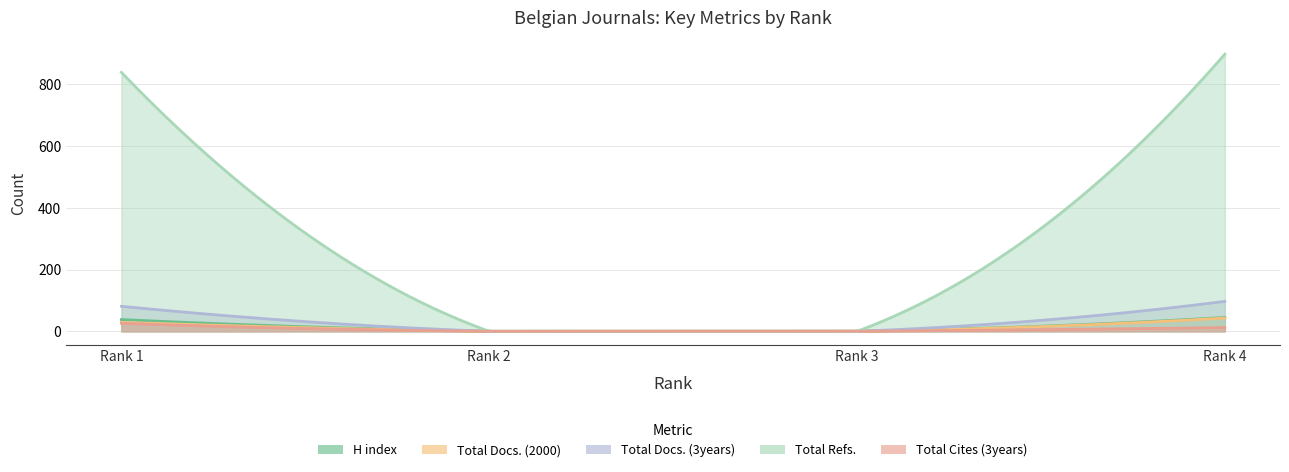

Where is Total Docs. (3years) nearest to the value 48?

1